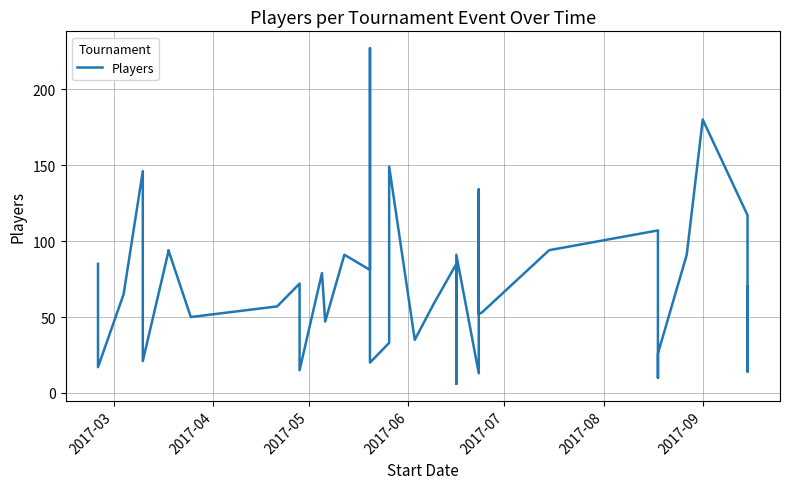

Does the chart display data point markers on the line(s)?

No